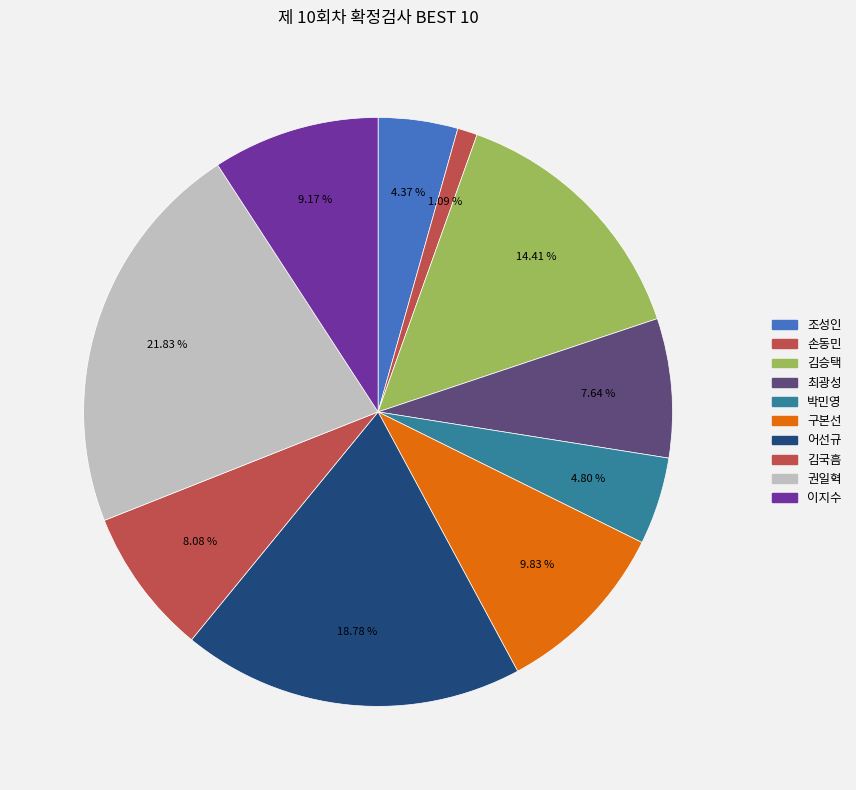

To the nearest percent, what percentage of the pie is 구본선?

10%